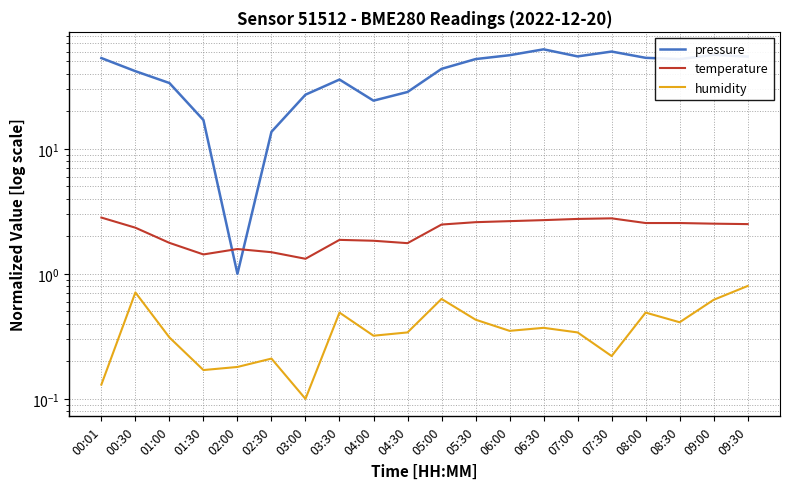

Count the number of data series in this chart.

3